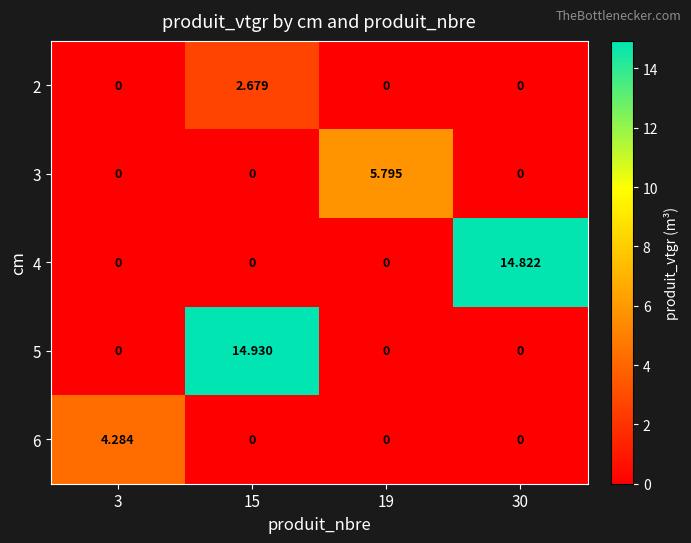

At which category is the sum across all series the highest?

15